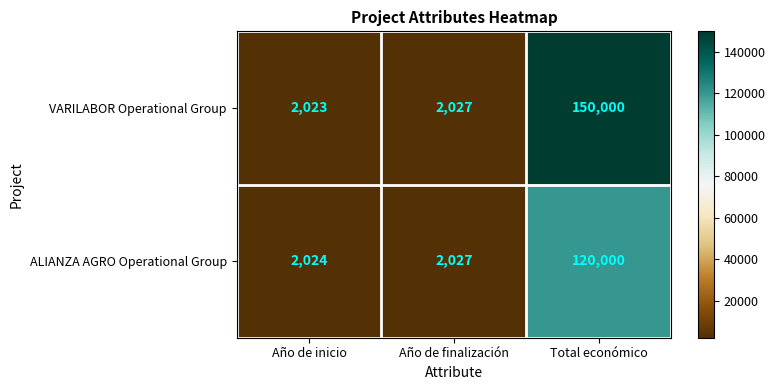

What is the difference between the highest and lowest values at Total económico?

30000